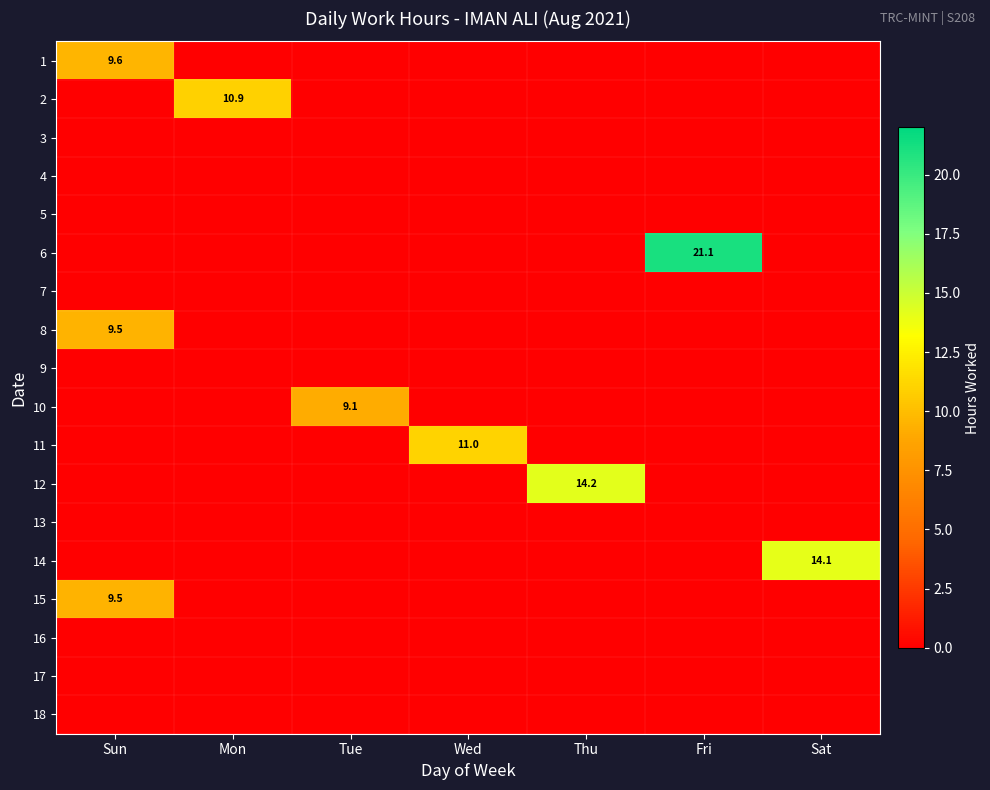

The value of 8 at Sun is 9.5. True or false?

True